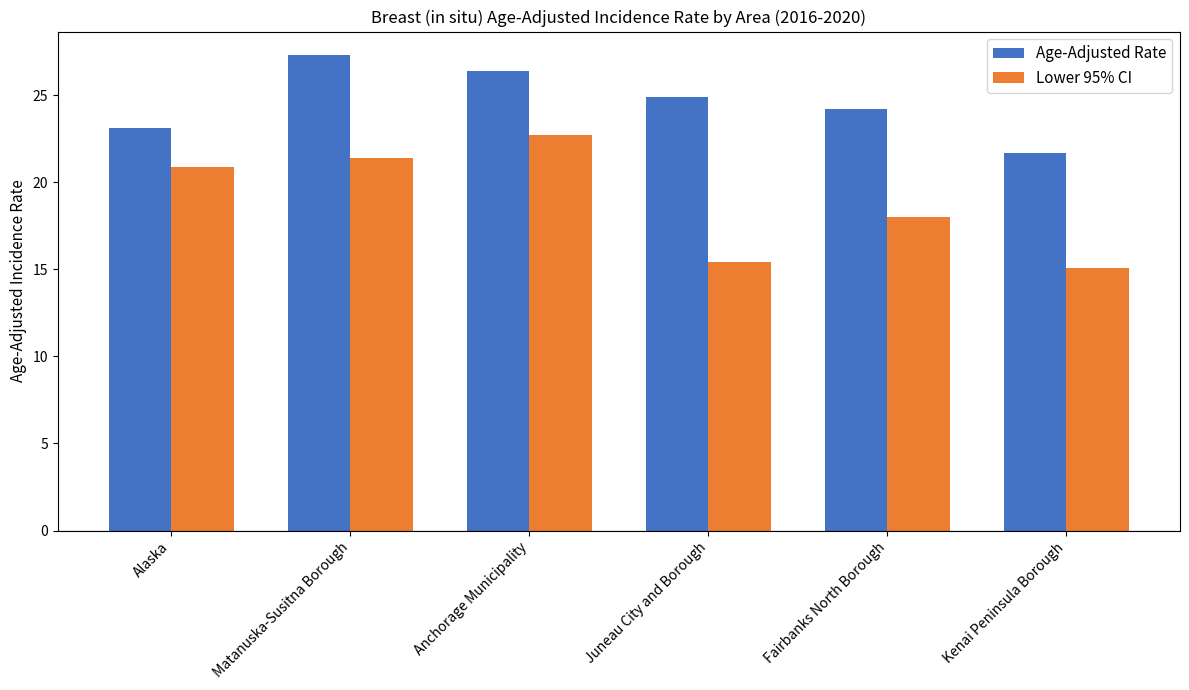

How many data points in Lower 95% CI are above 20?

3